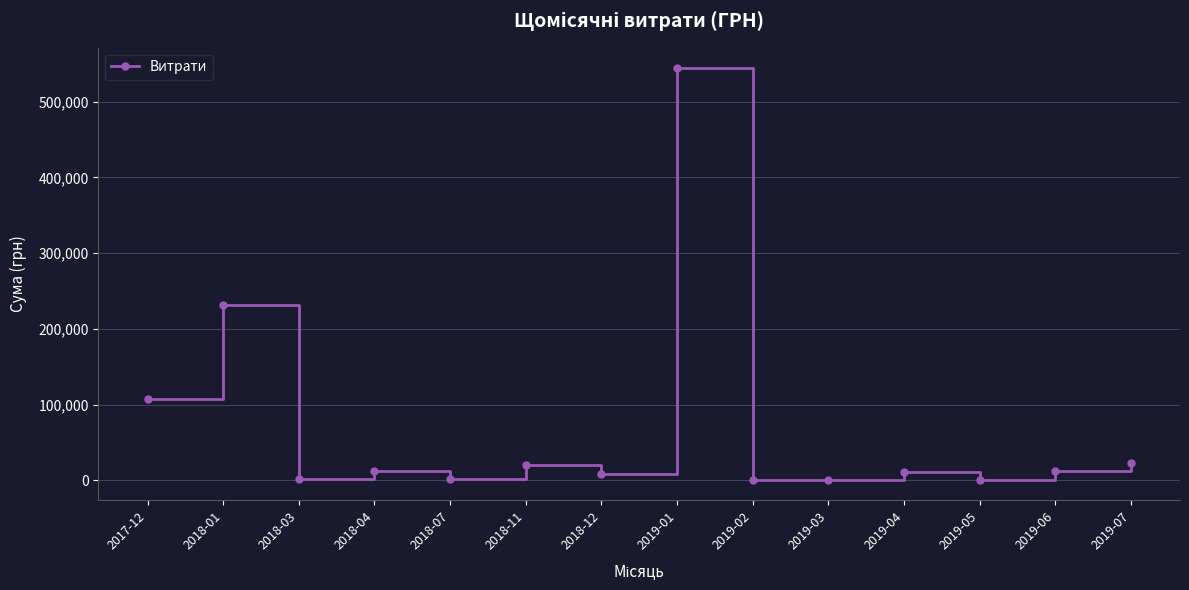

How many values are below 11724?

7